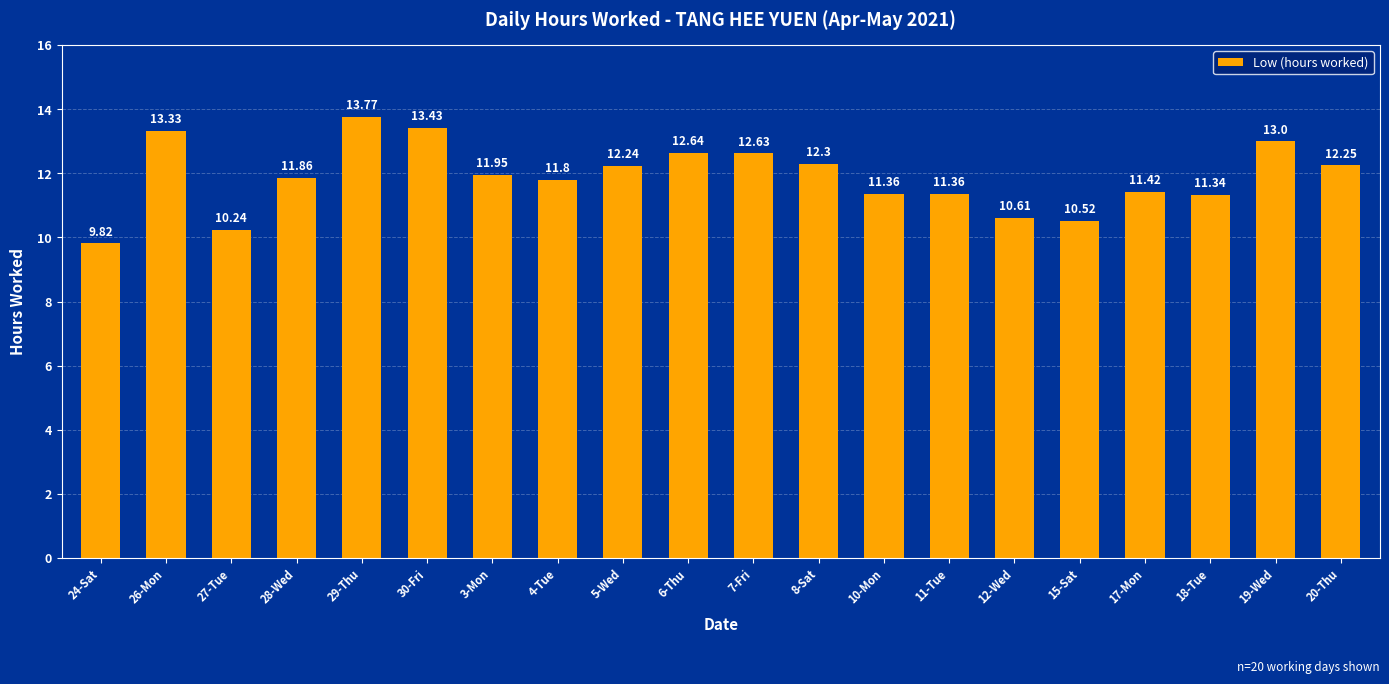

Is it true that the value at 12-Wed is 10.6?

True